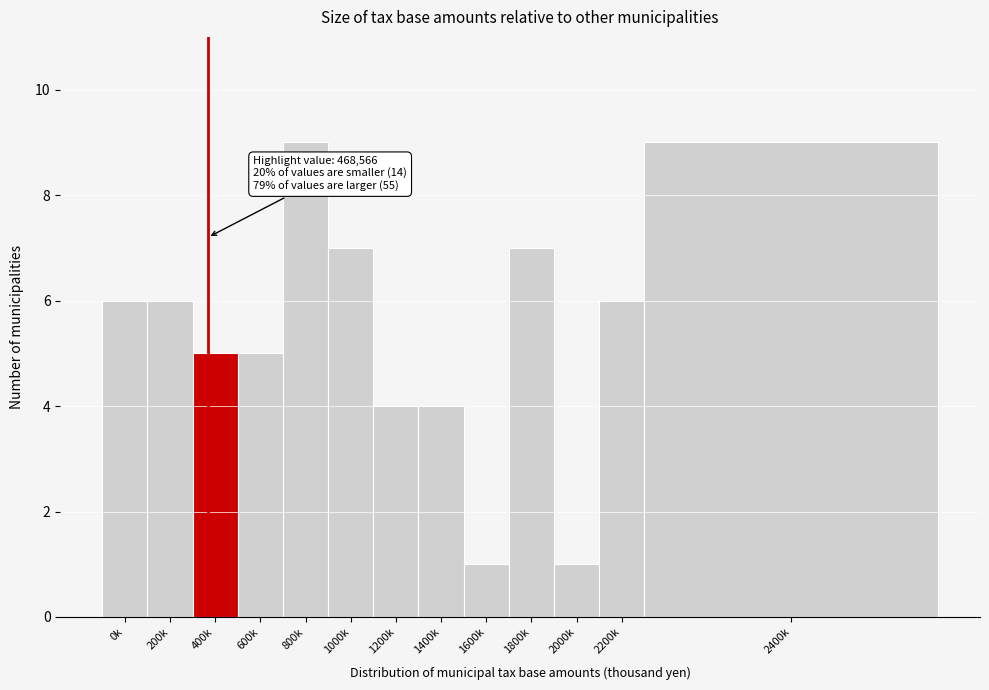

Reading right to left, extract all data points from this chart.

9	6	1	7	1	4	4	7	9	5	5	6	6